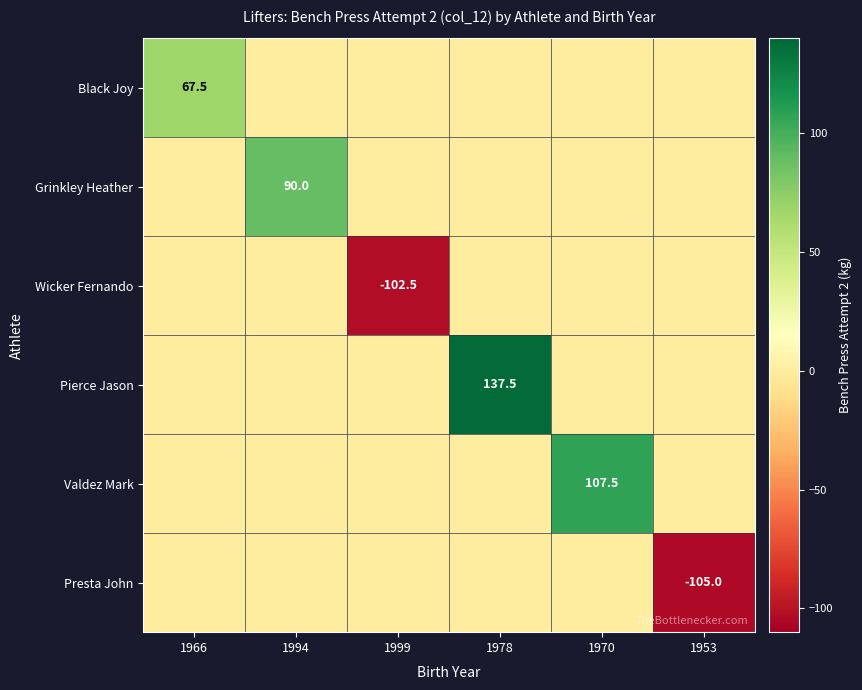

Is it true that Grinkley Heather equals 90.0 at 1994?

True